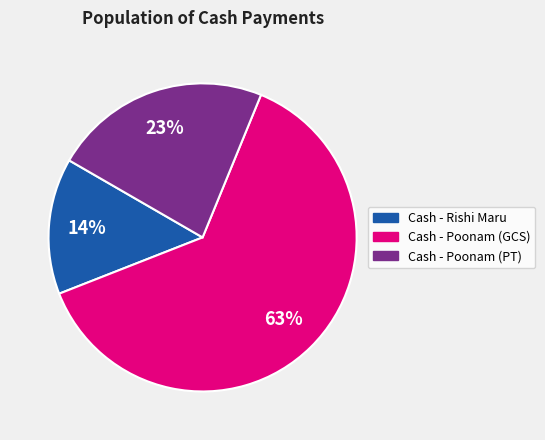

To the nearest percent, what is the average slice percentage?

33%